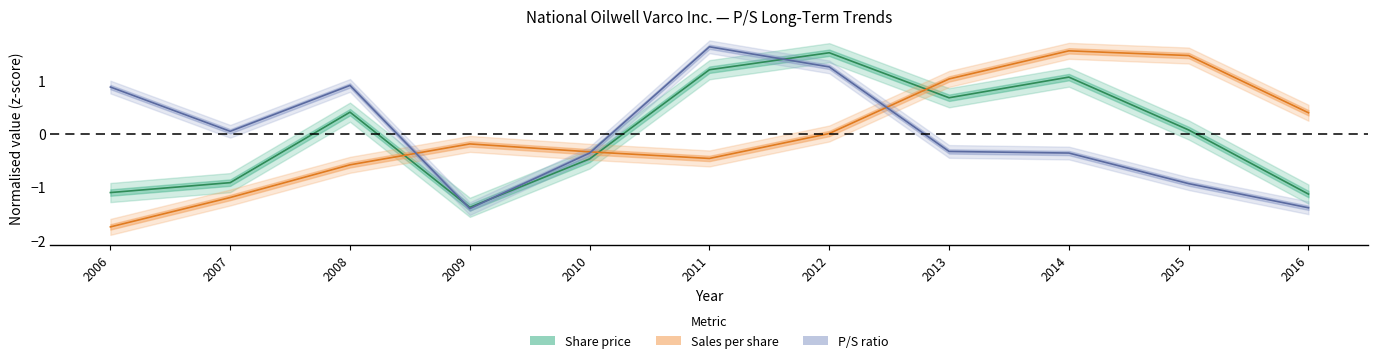

At which label is Sales per share closest to 0?

2012